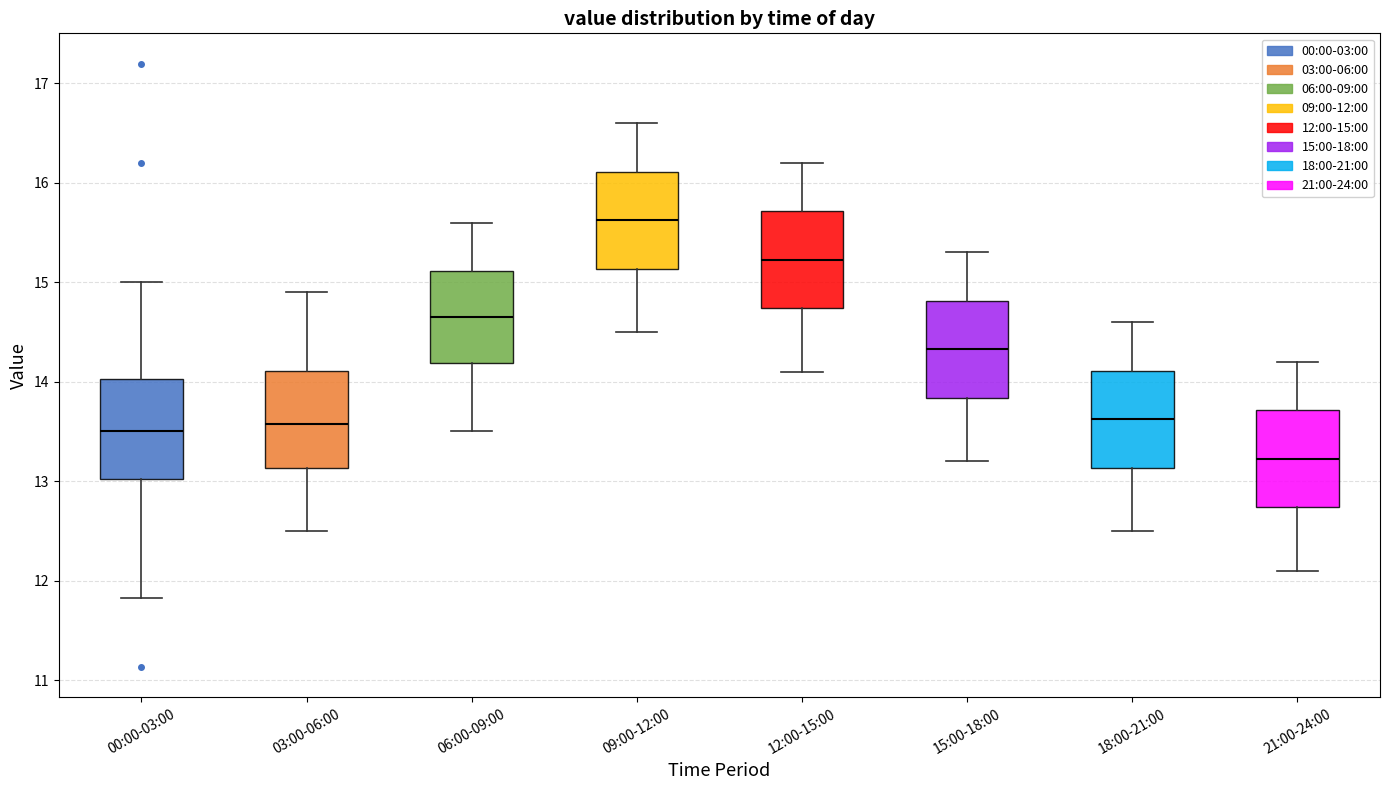

Which box's median line is the highest?

09:00-12:00